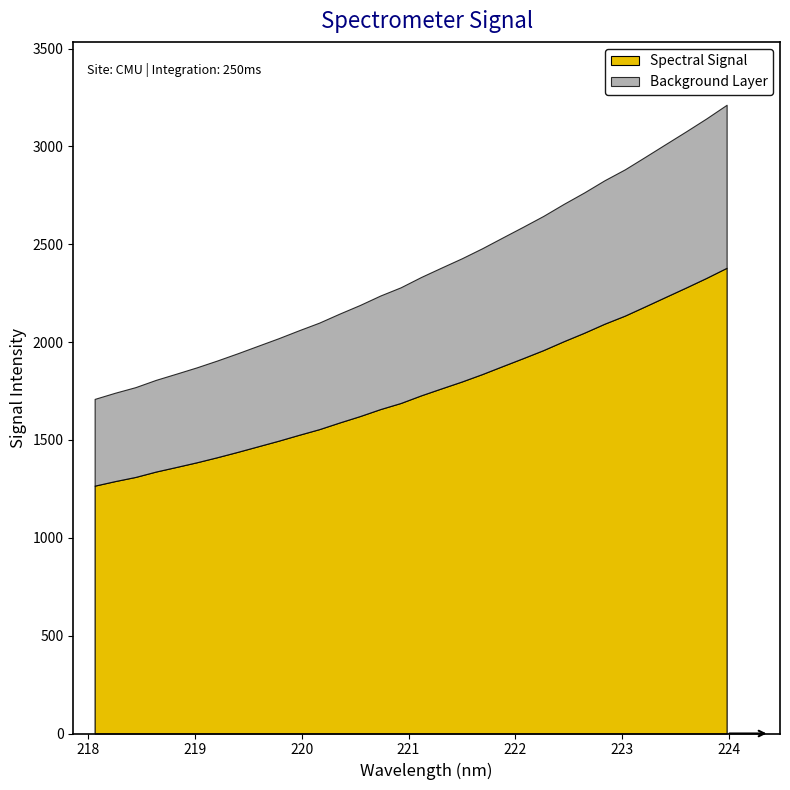

What is the difference between the maximum and minimum values in the Spectral Signal series?

1113.3